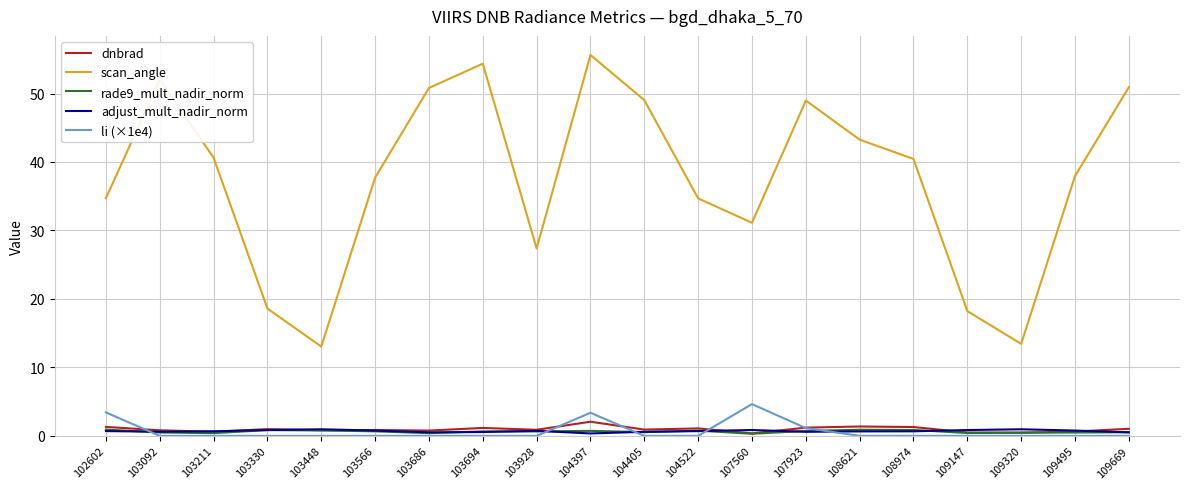

True or false: adjust_mult_nadir_norm has more than 1 points higher than both neighbors.

True